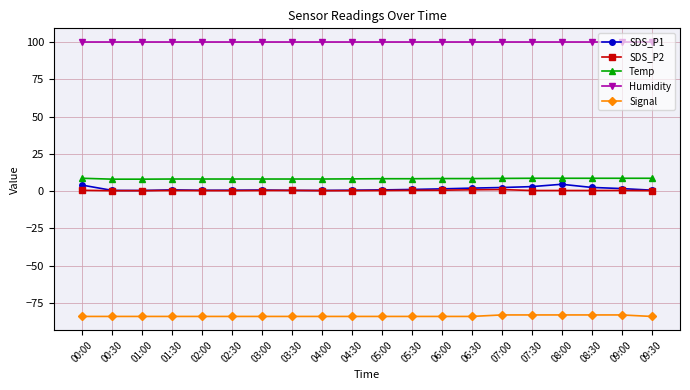

True or false: Signal and SDS_P1 intersect in this chart.

False